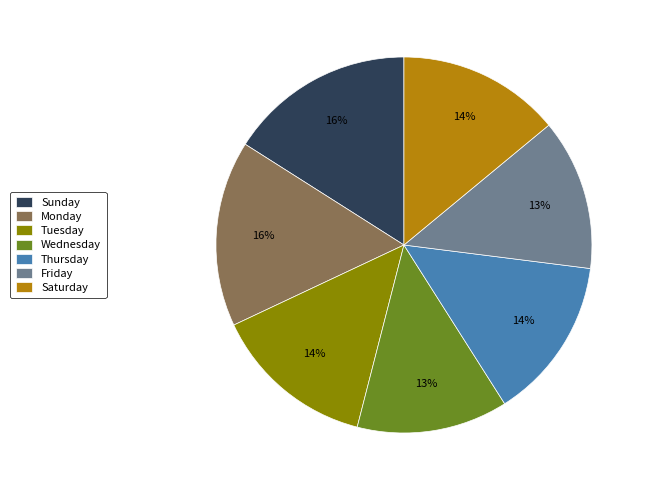

True or false: Monday accounts for 16% of the total.

True